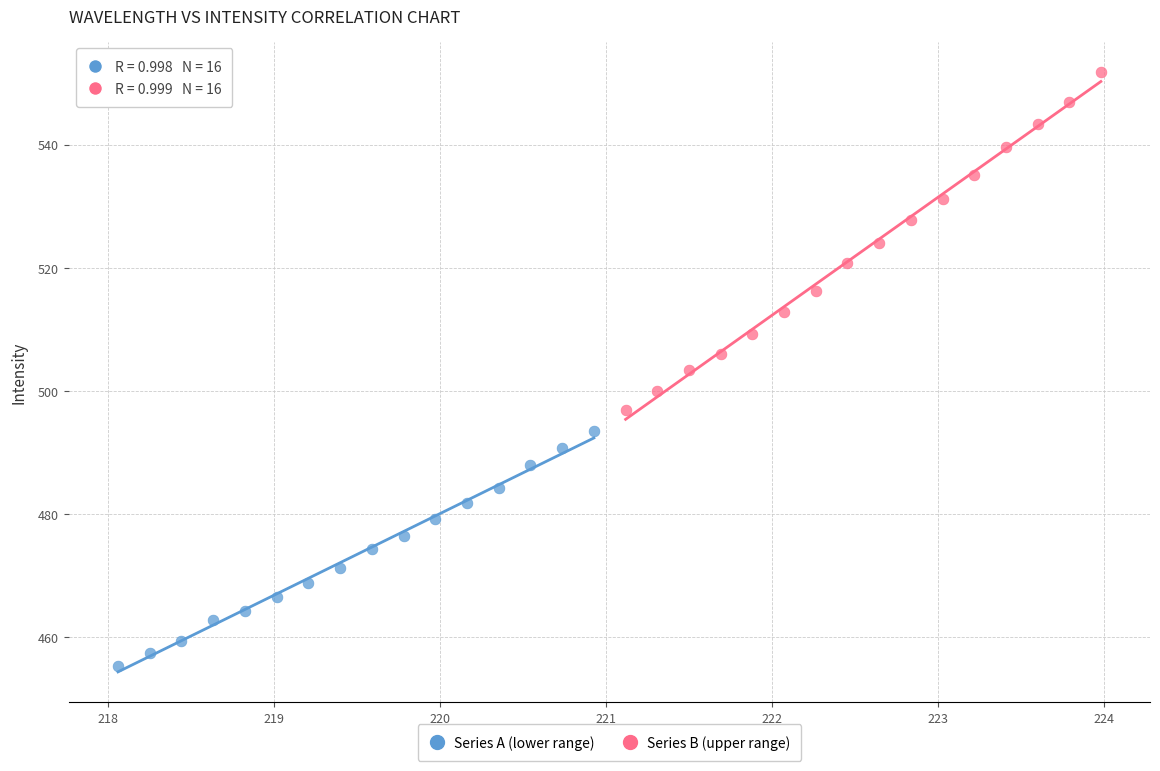

Which series reaches the minimum Y coordinate?

Series A (lower range)